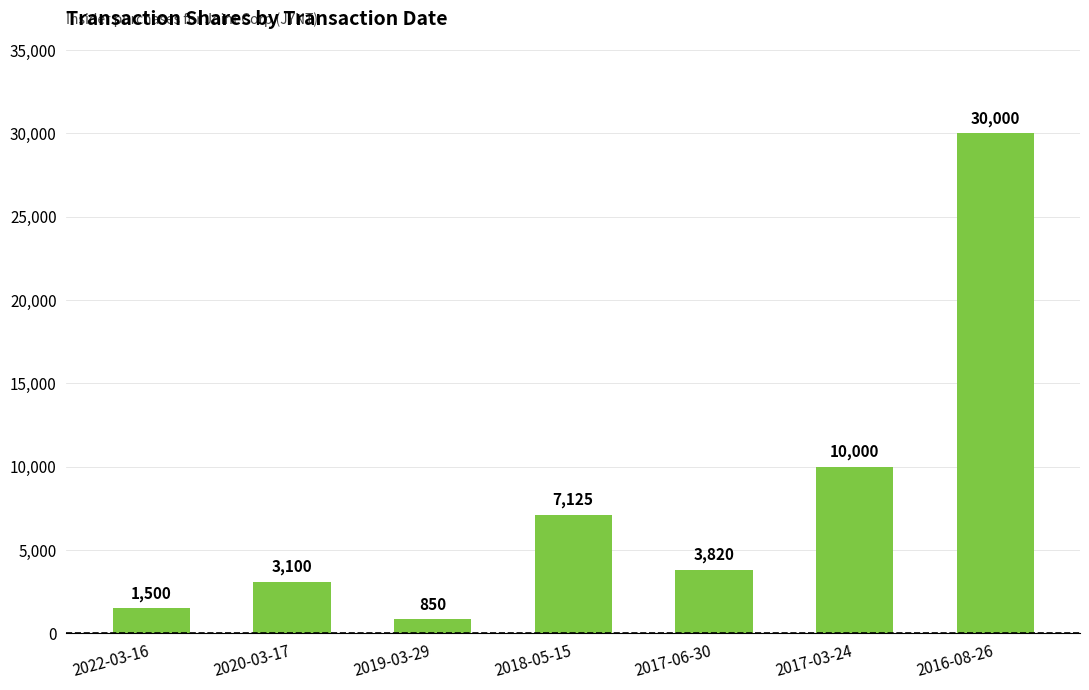

Are the bars horizontal?

No